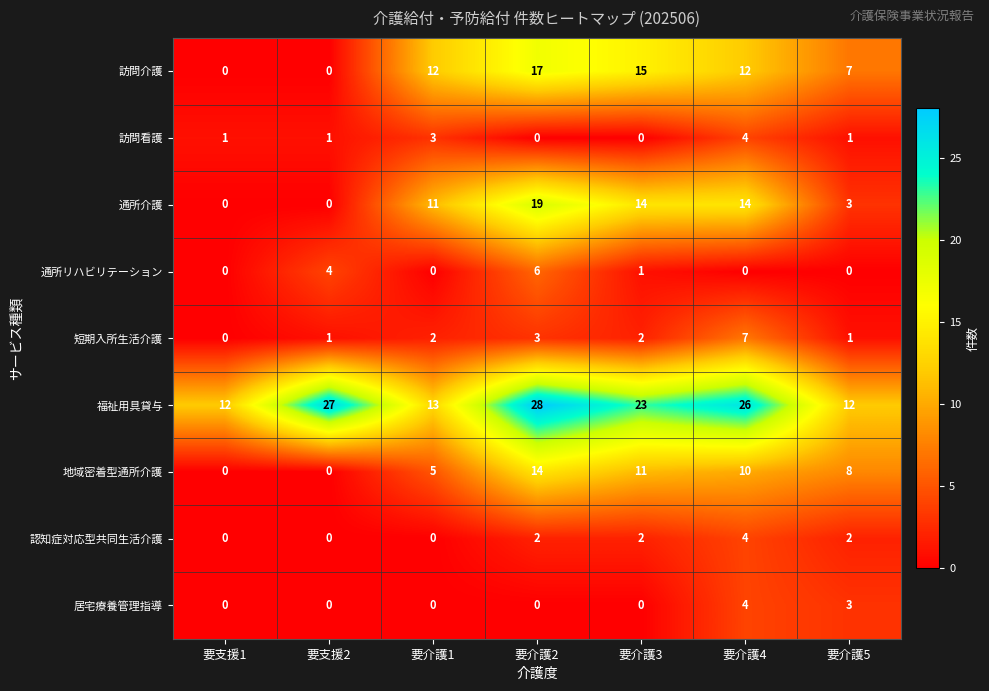

What is the difference between the 地域密着型通所介護 values at 要介護5 and 要介護3?

3